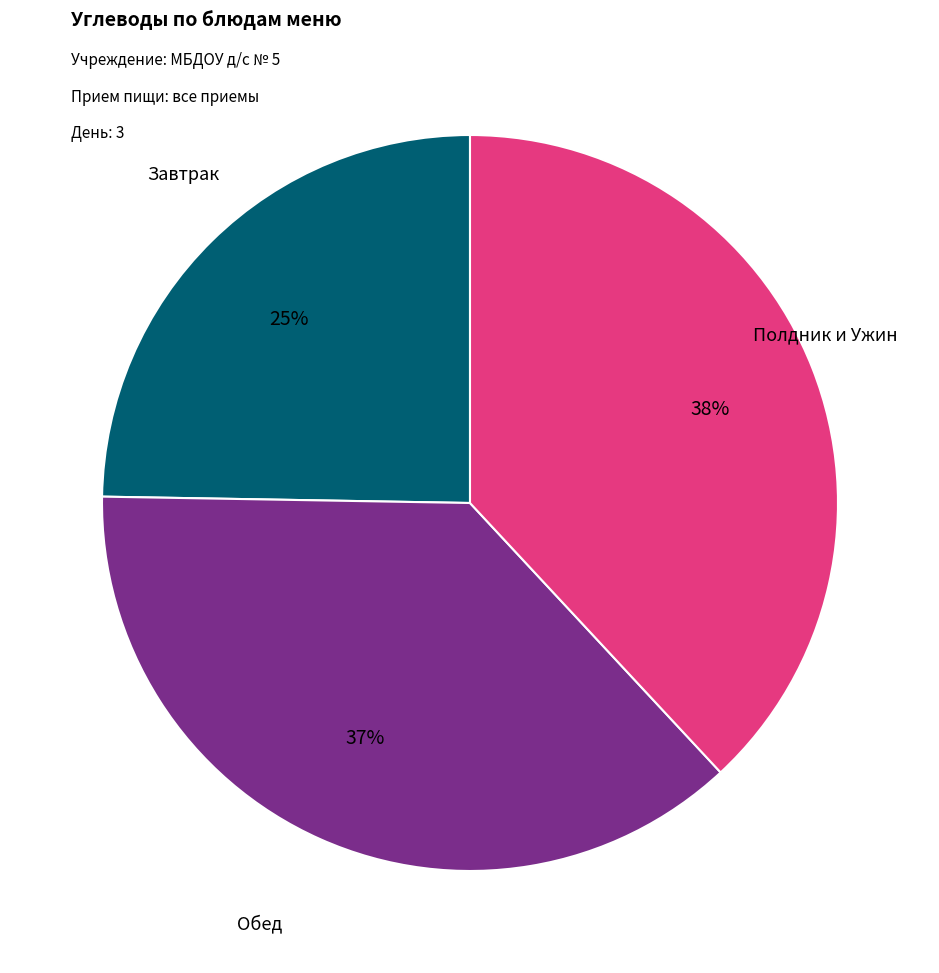

Is there a majority slice in this chart?

No